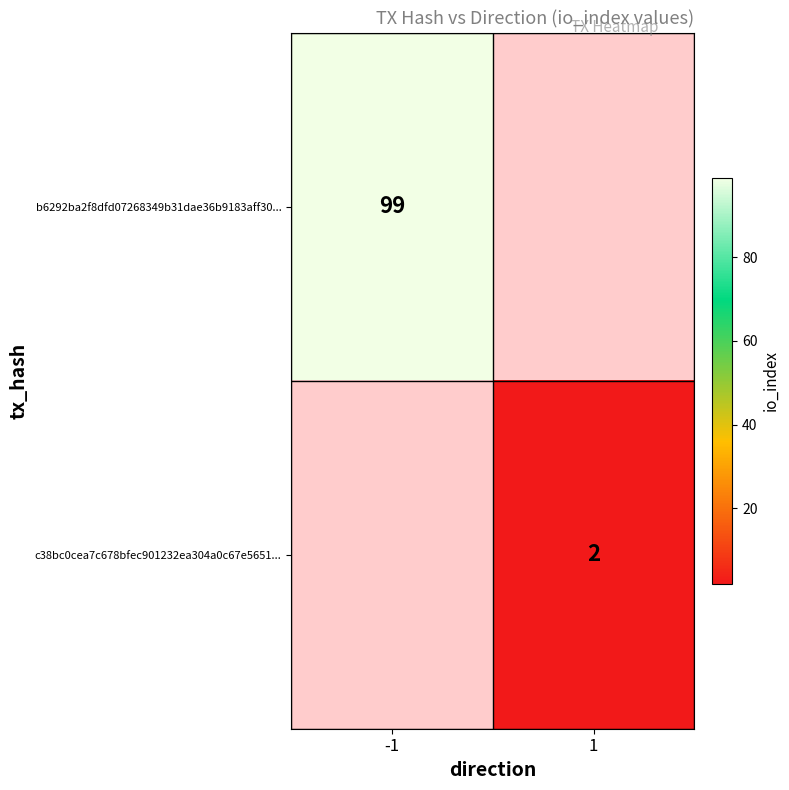

The value of c38bc0cea7c678bfec901232ea304a0c67e5651... at 1 is 2. True or false?

True